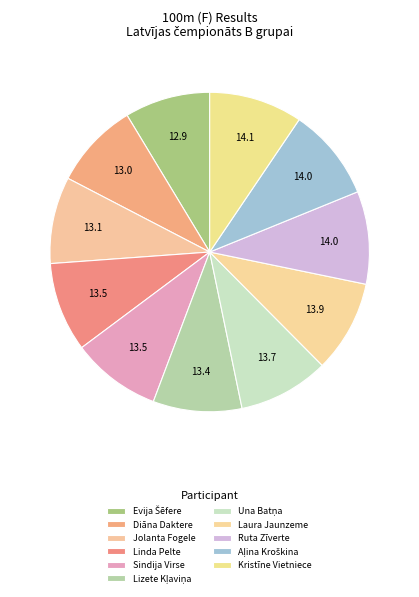

Rank the categories by value from lowest to highest.

Evija Šēfere, Diāna Daktere, Jolanta Fogele, Lizete Kļaviņa, Linda Pelte, Sindija Virse, Una Batņa, Laura Jaunzeme, Ruta Zīverte, Aļina Kroškina, Kristīne Vietniece